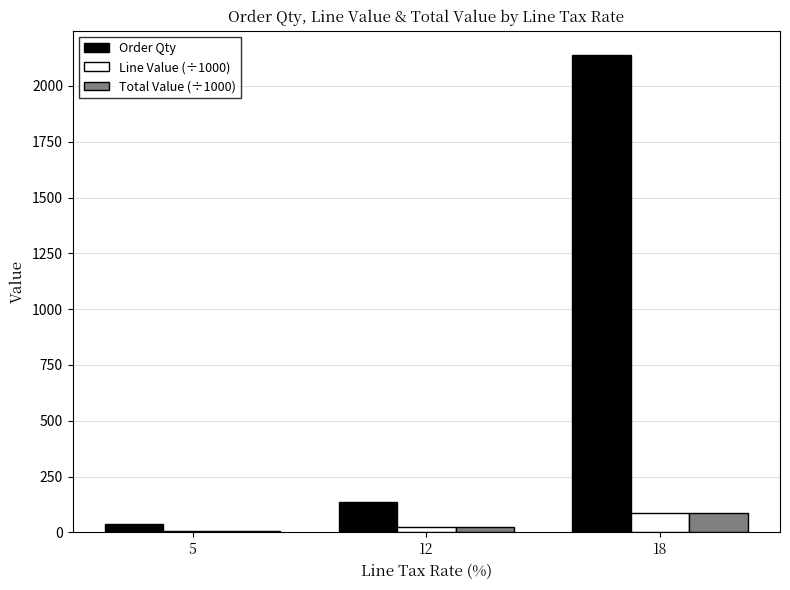

Is the value of Order Qty at 5 greater than the value of Line Value (÷1000) at 18?

No